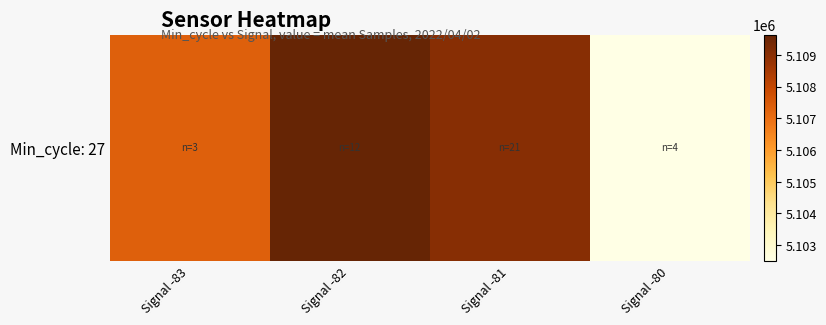

Rank the categories by value from highest to lowest.

Signal -82, Signal -81, Signal -83, Signal -80